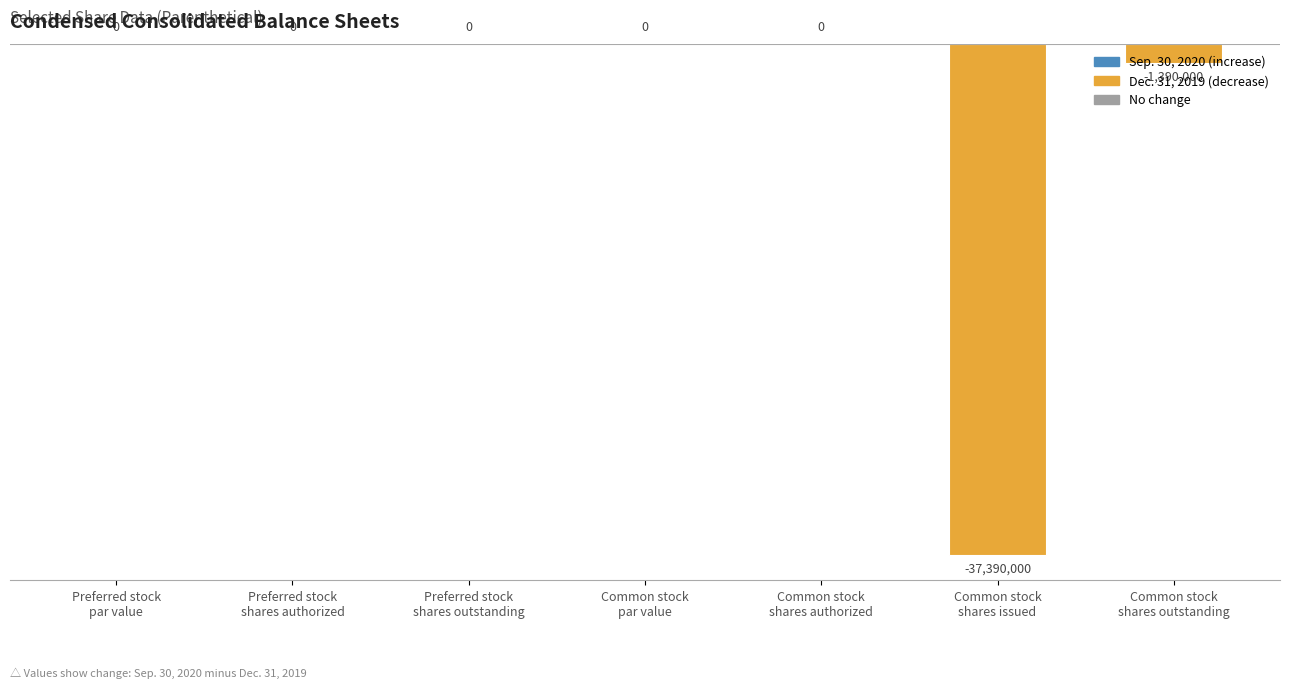

True or false: the data shows 20824248 at Common stock
par value.

False